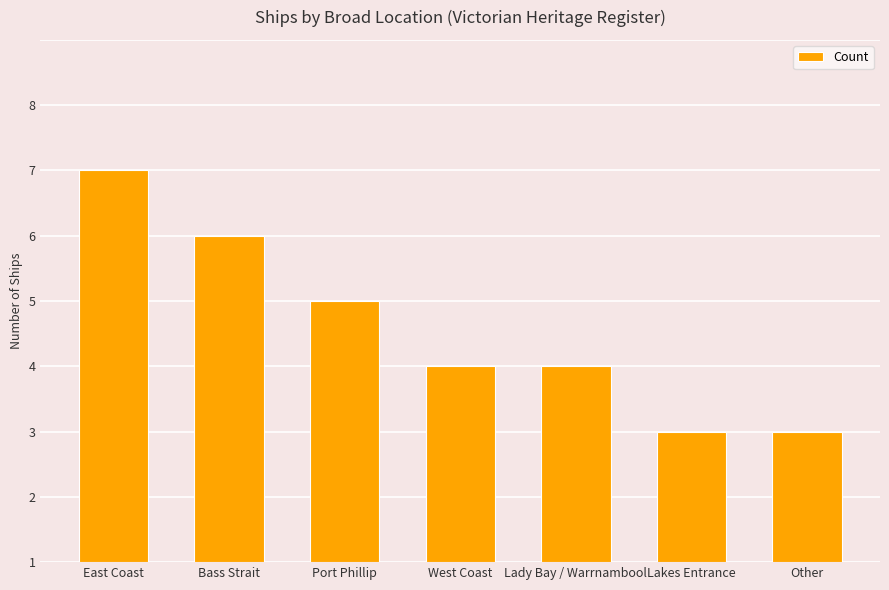

Does the chart contain any negative values?

No